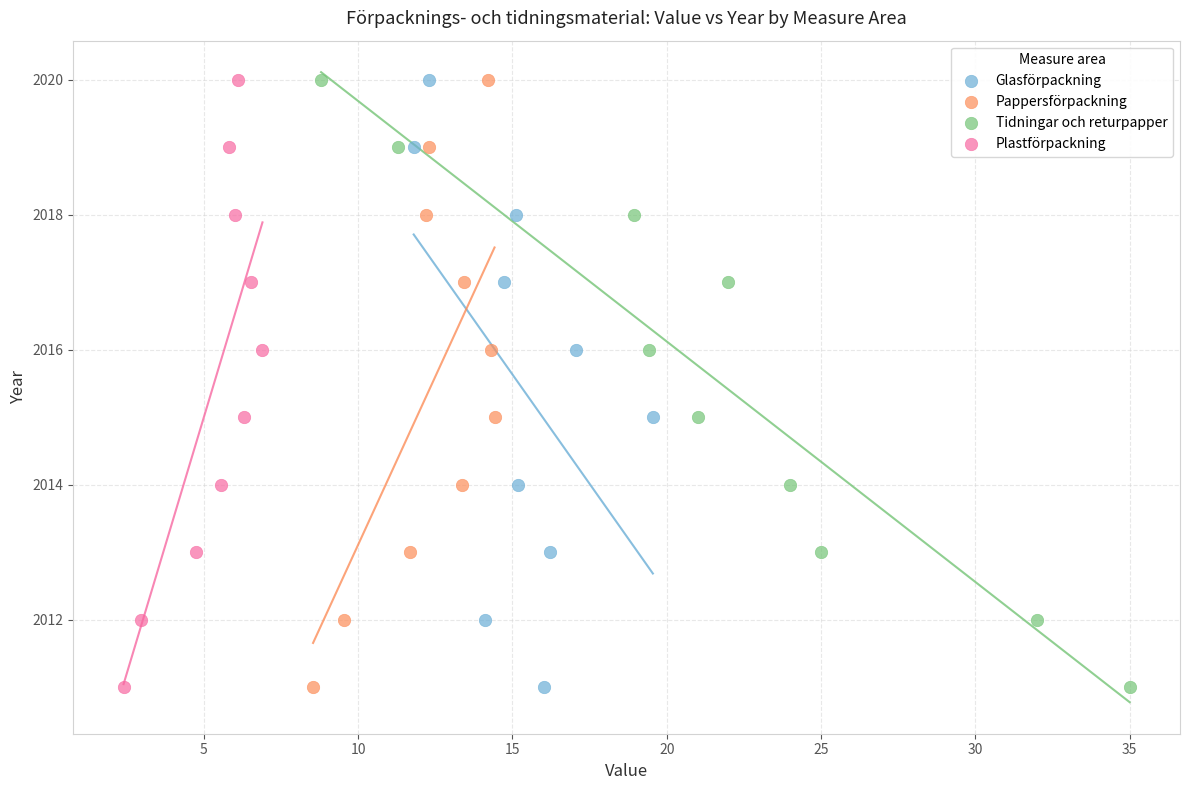

What are all the series names shown in the legend?

Glasförpackning, Pappersförpackning, Tidningar och returpapper, Plastförpackning